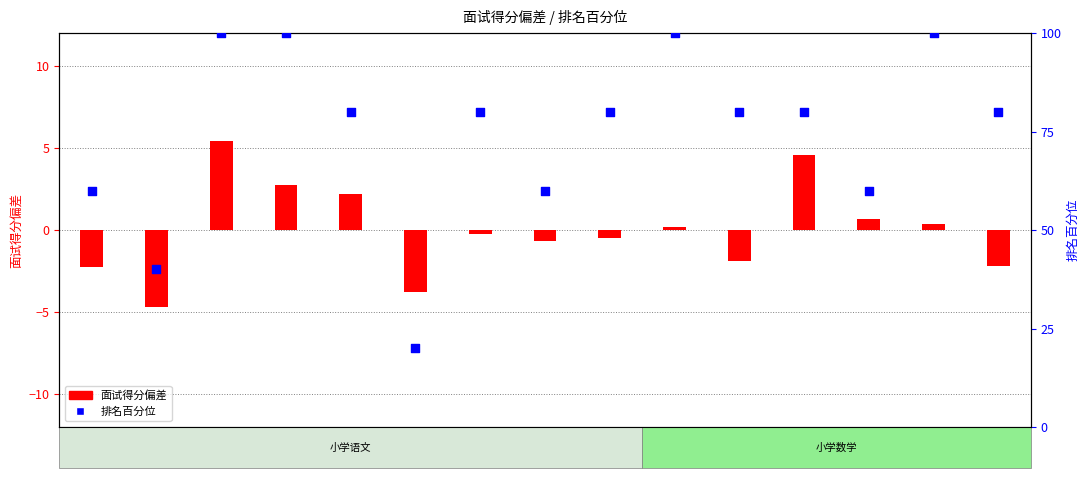

Which series has the largest total across all categories?

排名百分位